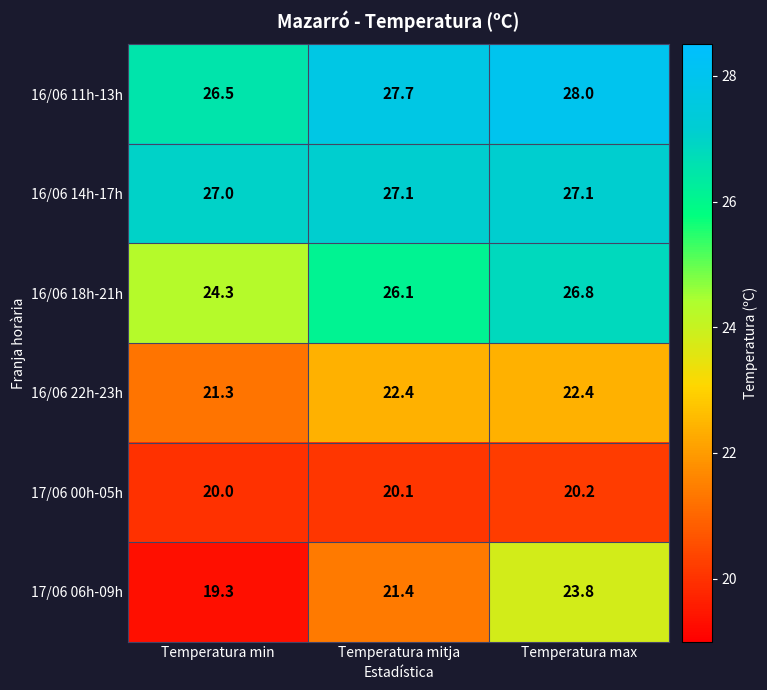

At Temperatura mitja, list the series in order from smallest to largest.

17/06 00h-05h, 17/06 06h-09h, 16/06 22h-23h, 16/06 18h-21h, 16/06 14h-17h, 16/06 11h-13h